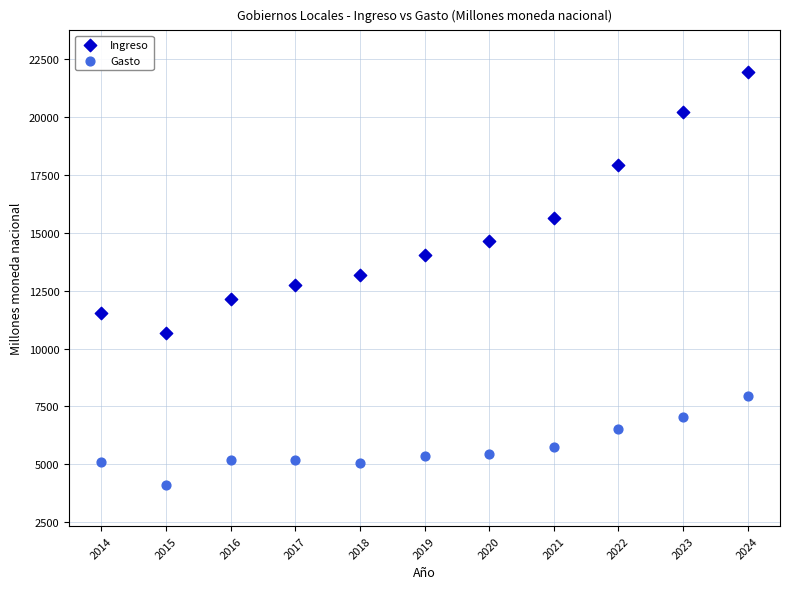

What are all the series names shown in the legend?

Ingreso, Gasto